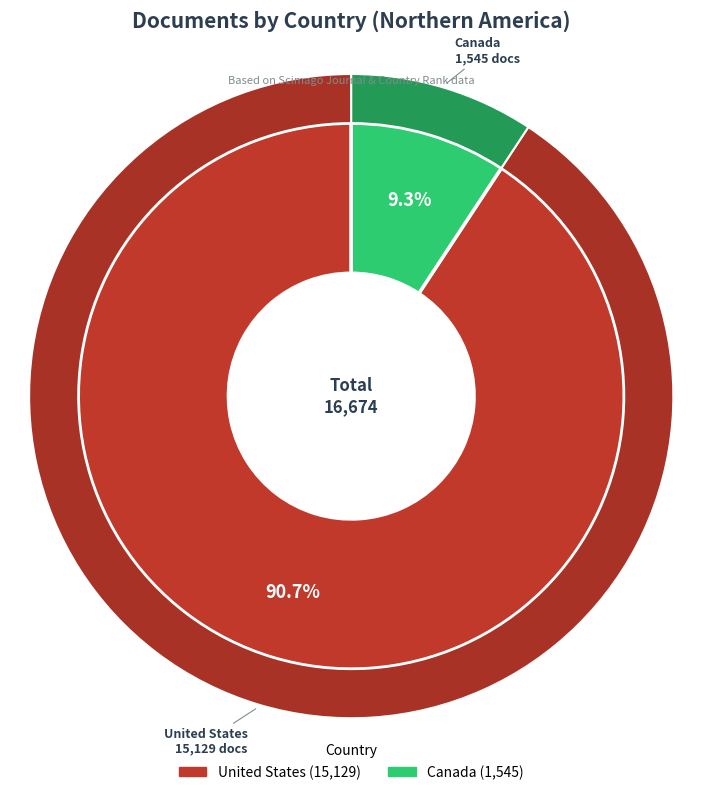

How many segments does this pie chart have?

2